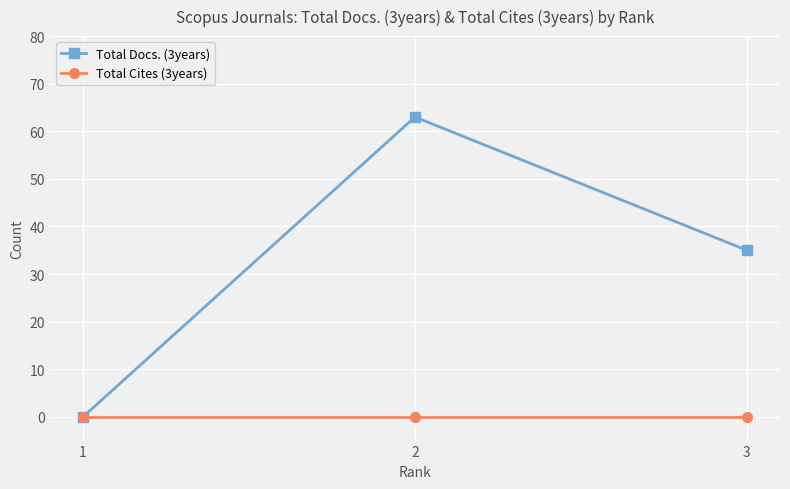

How many positive values does the Total Docs. (3years) series have?

2